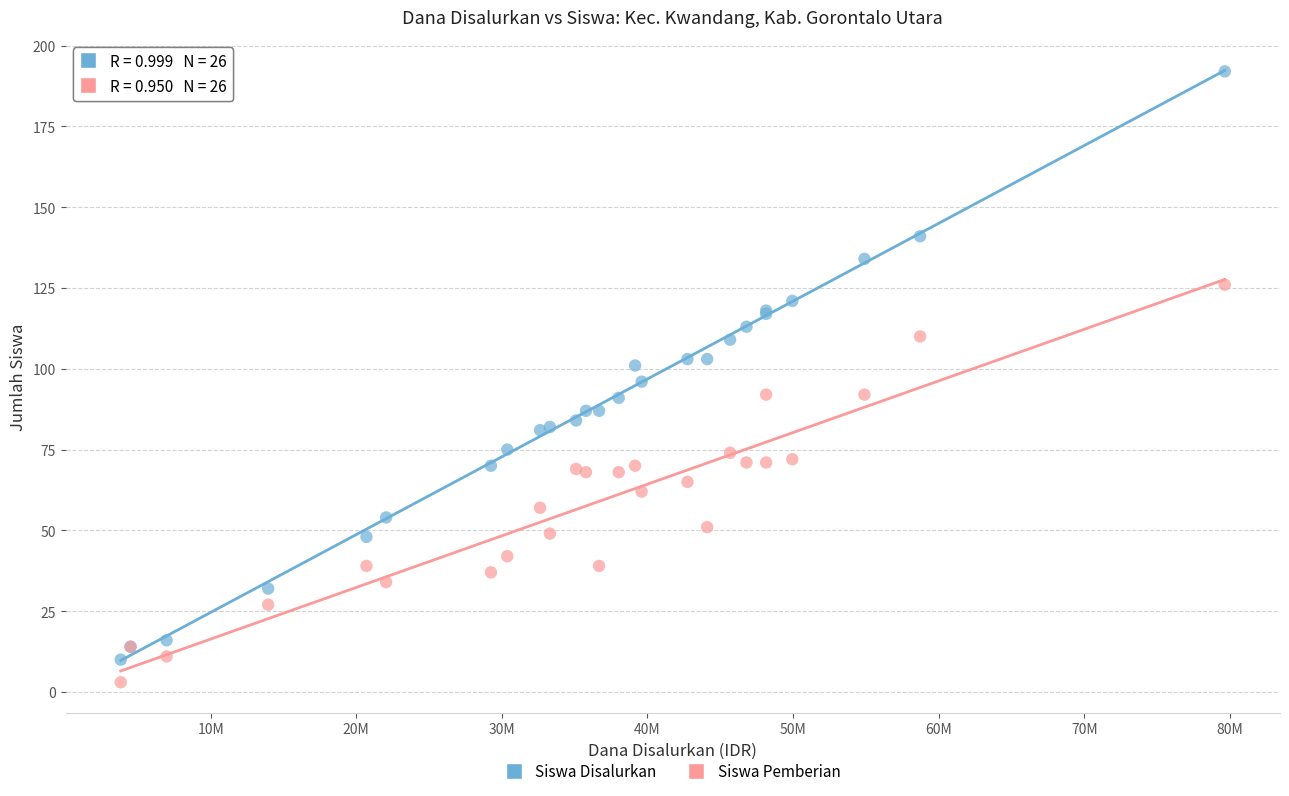

Which series reaches the minimum Y coordinate?

Siswa Pemberian